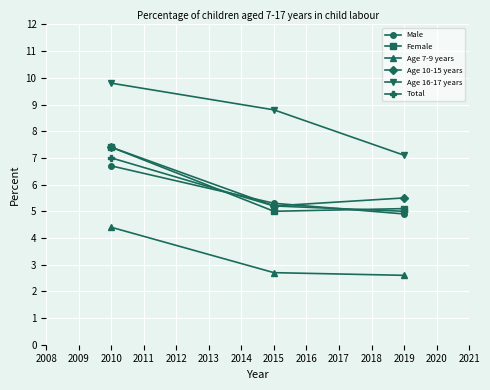

At which label does Age 16-17 years reach its minimum?

2019